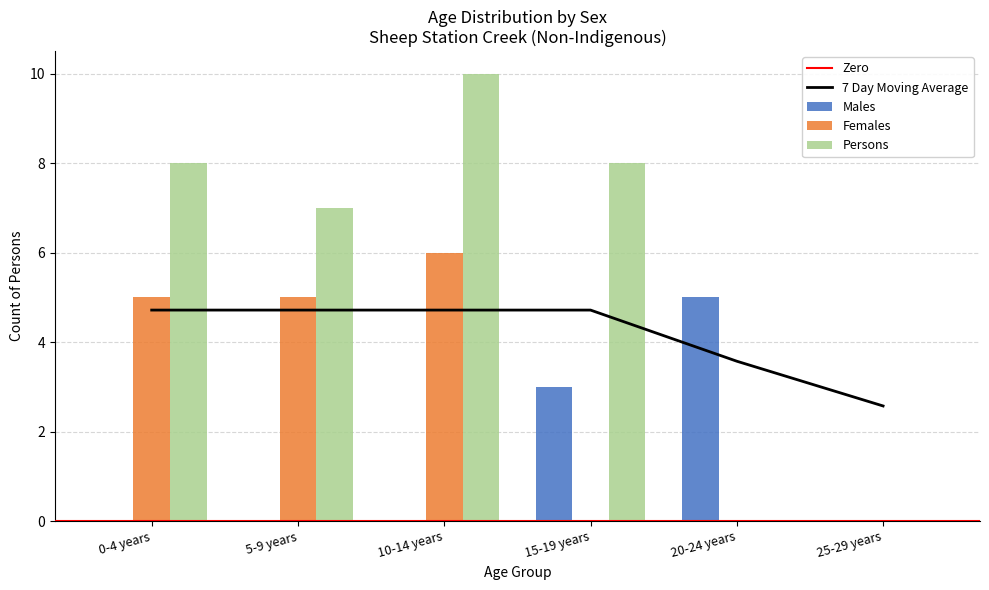

How many values in Persons are above zero?

4